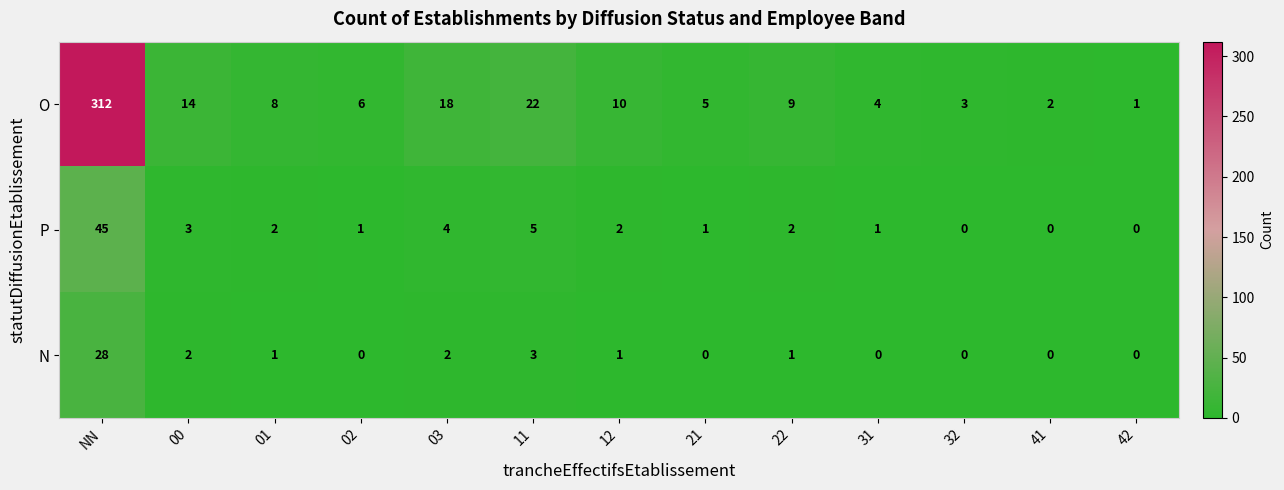

Rank the series by their maximum value, from lowest to highest.

N, P, O